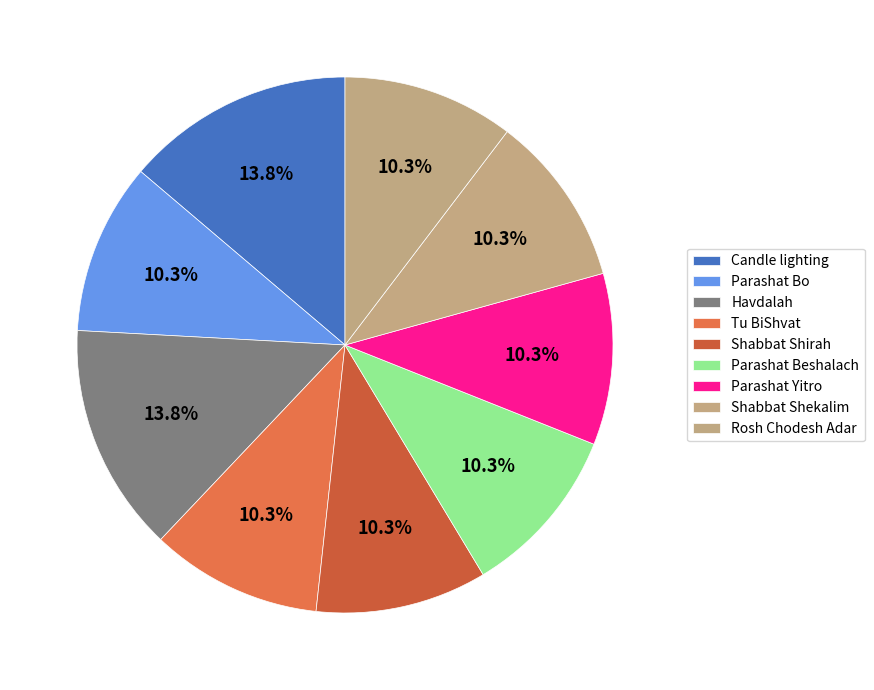

To the nearest percent, what is the difference between the largest and smallest slice percentages?

3%